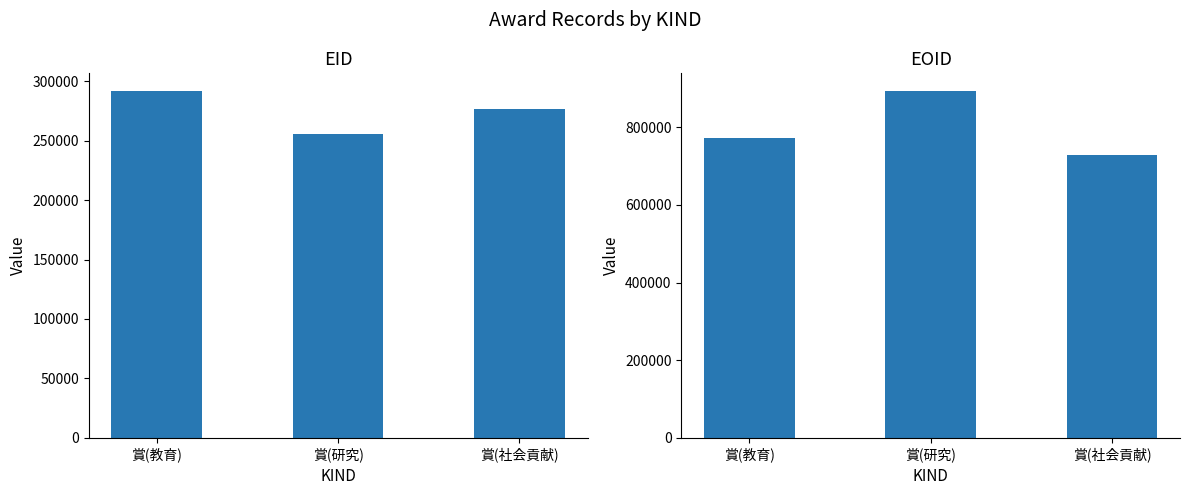

What position from the left is 賞(社会貢献)?

3